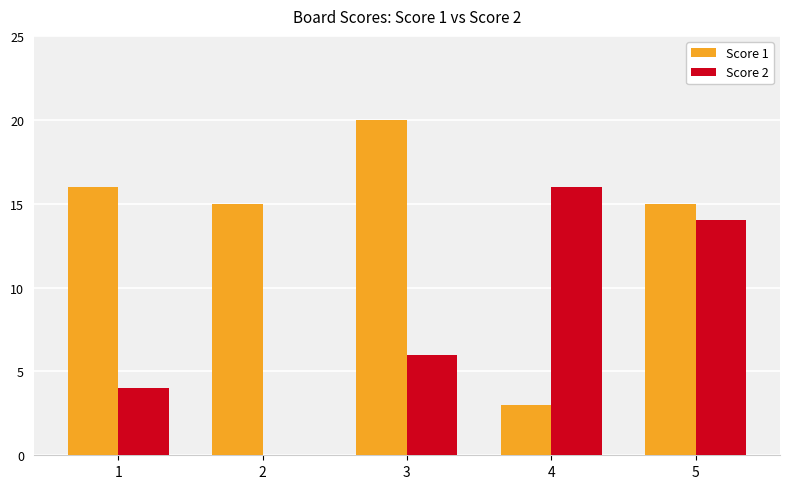

How many positive values does the Score 2 series have?

4